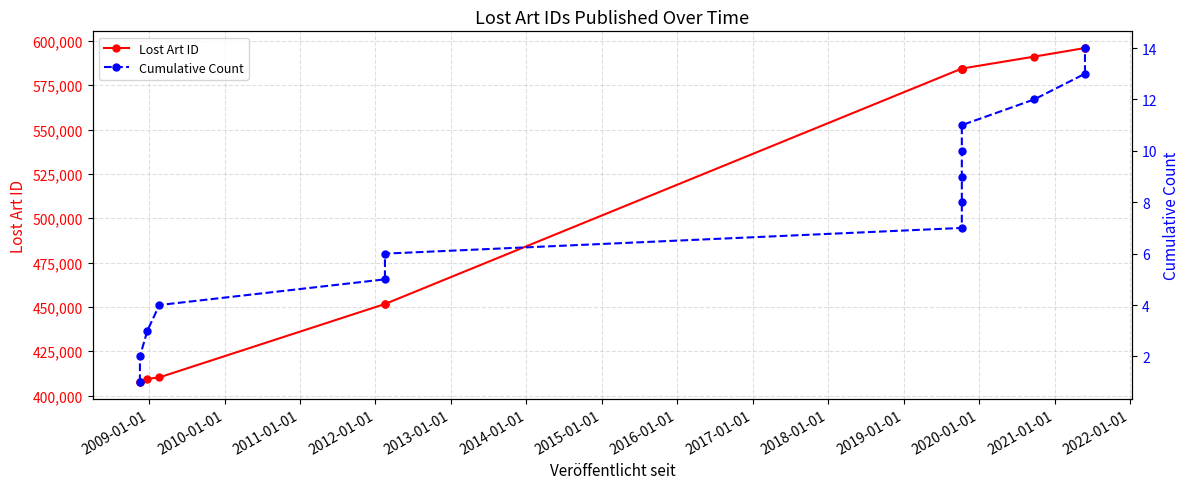

What is the difference between the maximum and minimum values in the Lost Art ID series?

188379